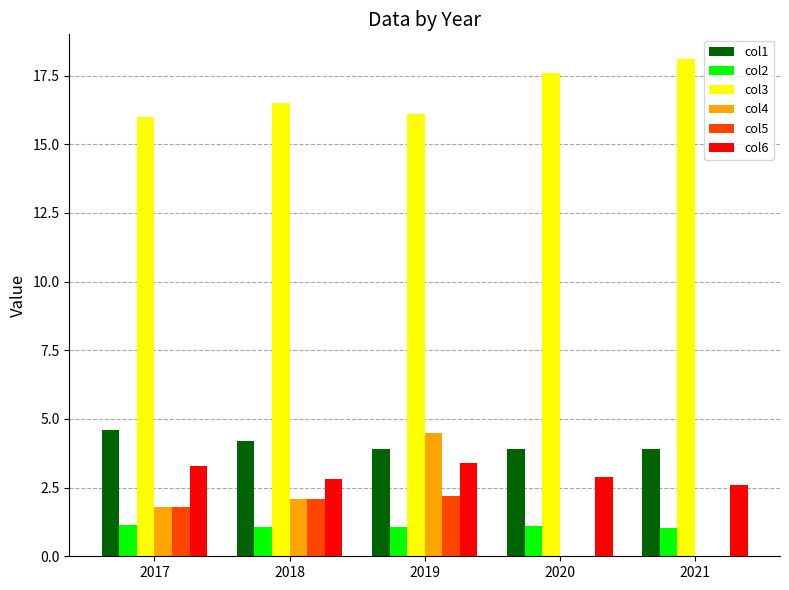

What is the maximum value shown in the chart?

18.1